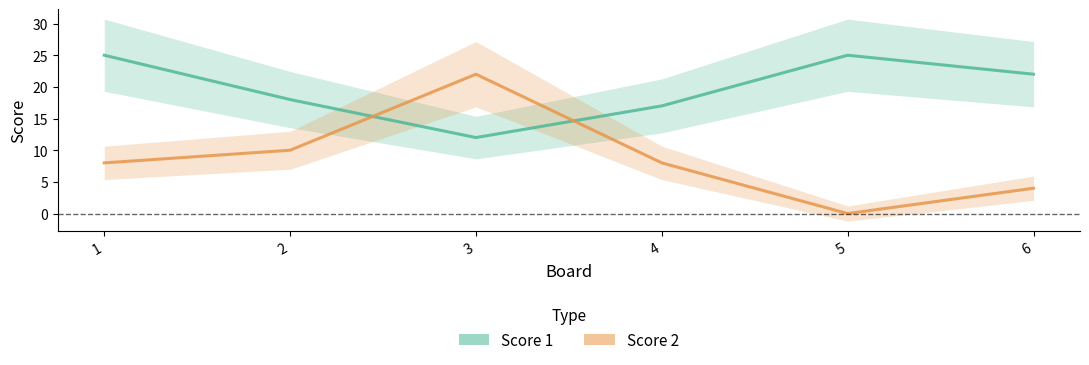

Is the value of Score 2 at 2 greater than the value of Score 1 at 3?

No